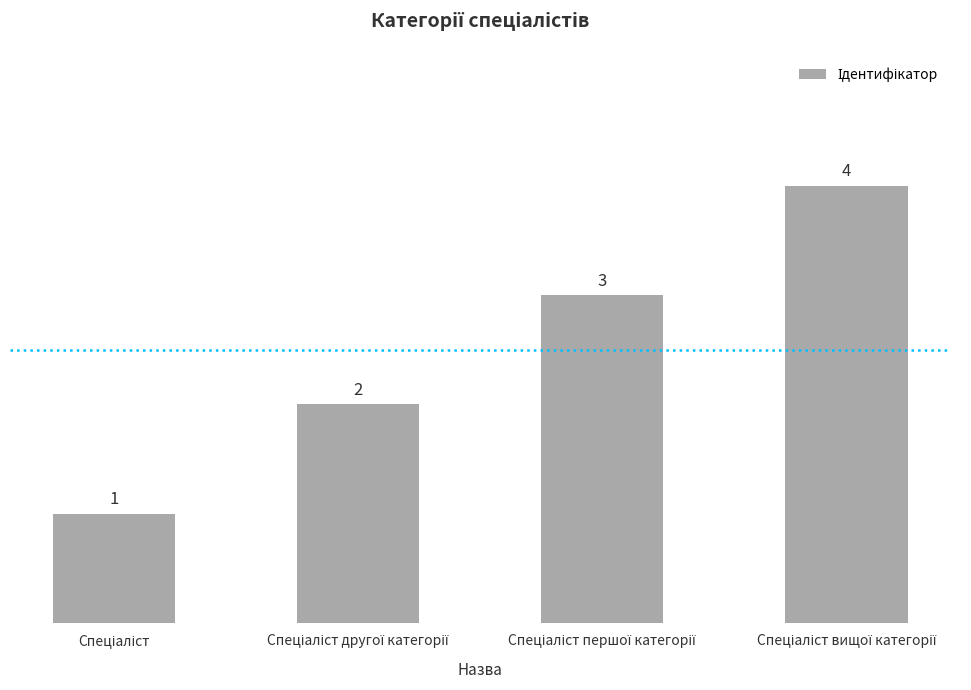

What is the sum of all values?

10